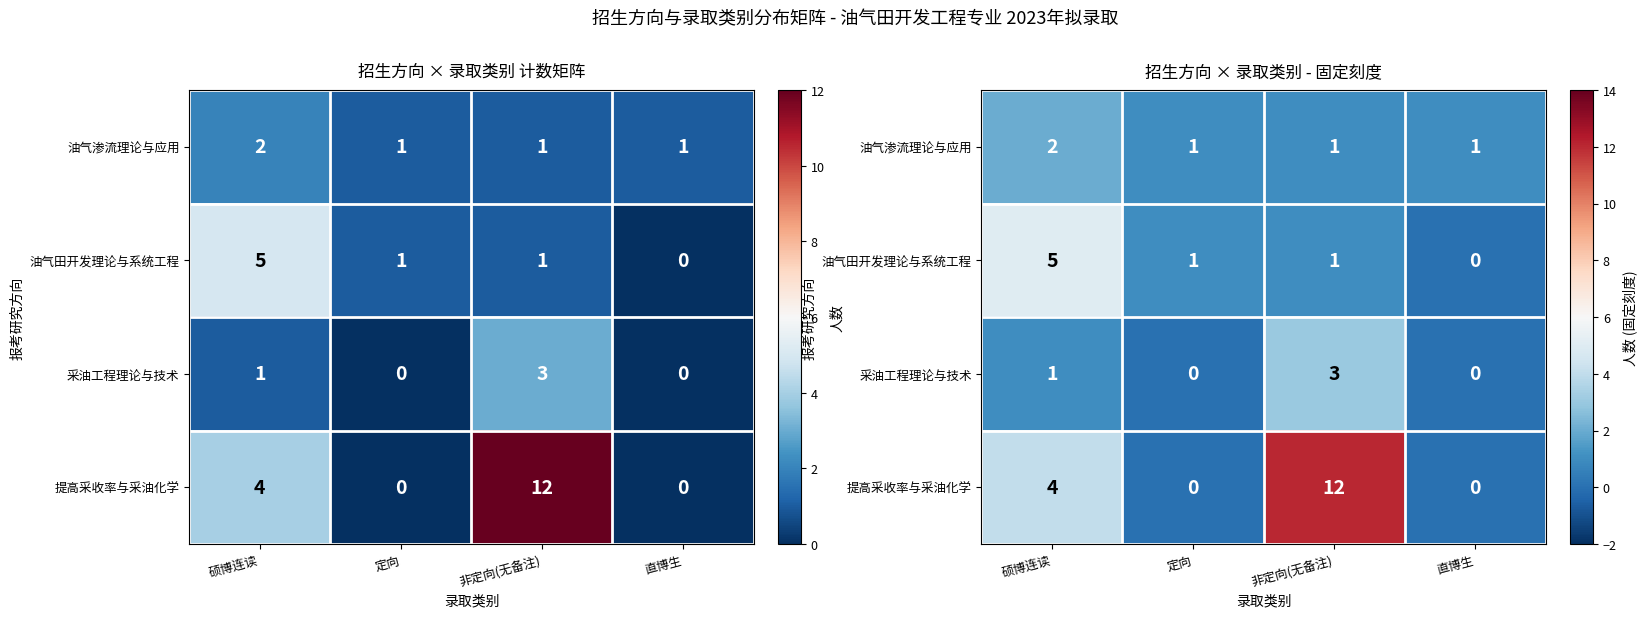

Where is 提高采收率与采油化学 nearest to the value 6?

硕博连读